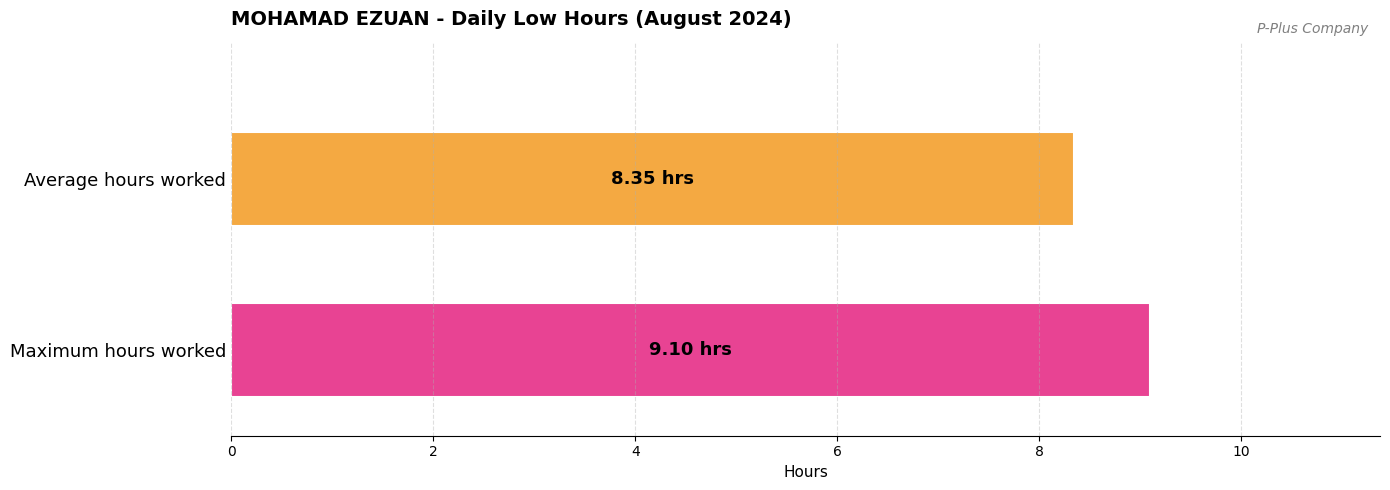

What is the minimum value shown in the chart?

8.3